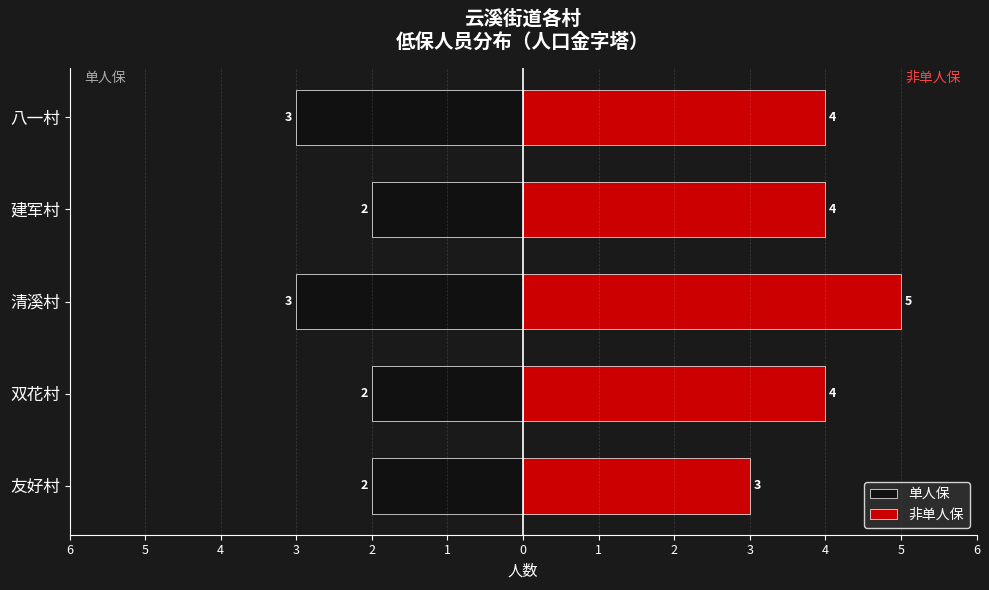

What is the value of the 非单人保 bar at the 3rd from the left?

5